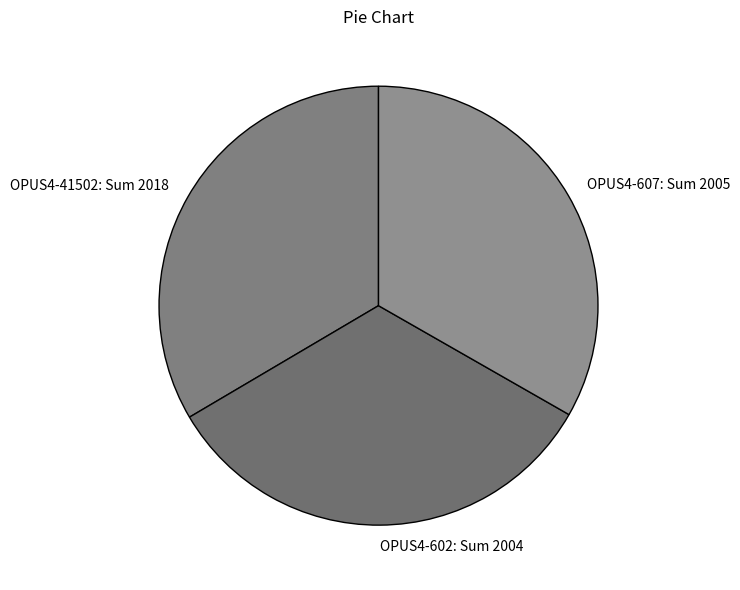

Is OPUS4-41502 the majority of the pie?

No